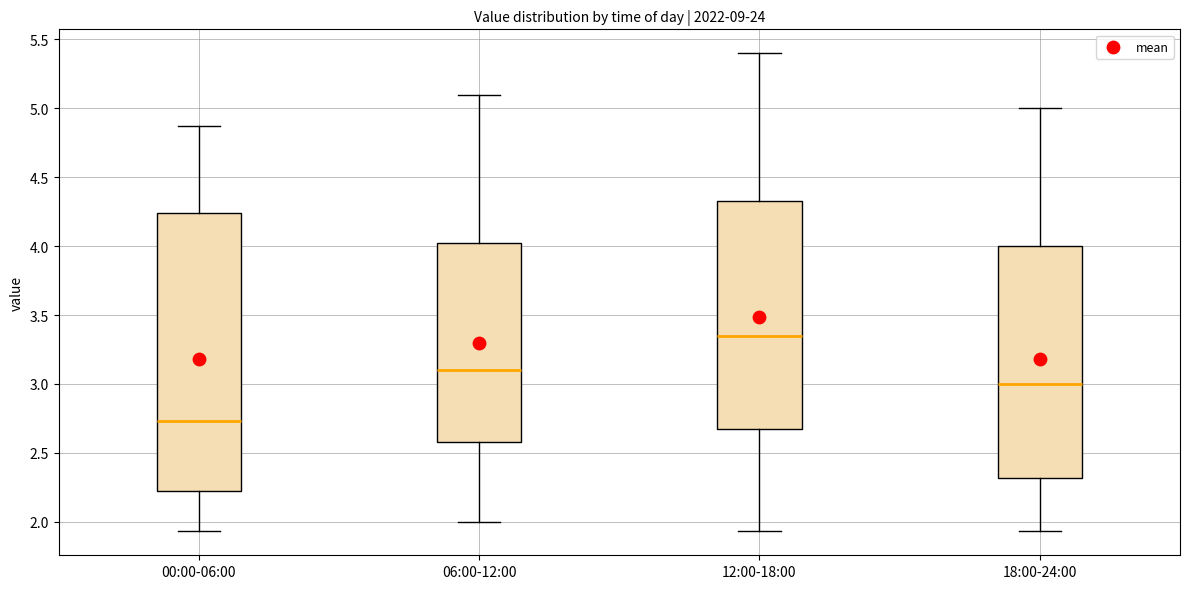

Reading left to right, read every box against the y-axis: the position of its median line, the range the box covers, and the ends of its whiskers. The values are not printed on the chart, so give them approximately, as read against the axis.

00:00-06:00: median 2.75, box 2.20 to 4.25, whiskers 1.95 to 4.85
06:00-12:00: median 3.10, box 2.60 to 4.05, whiskers 2.00 to 5.10
12:00-18:00: median 3.35, box 2.70 to 4.35, whiskers 1.95 to 5.40
18:00-24:00: median 3.00, box 2.30 to 4.00, whiskers 1.95 to 5.00